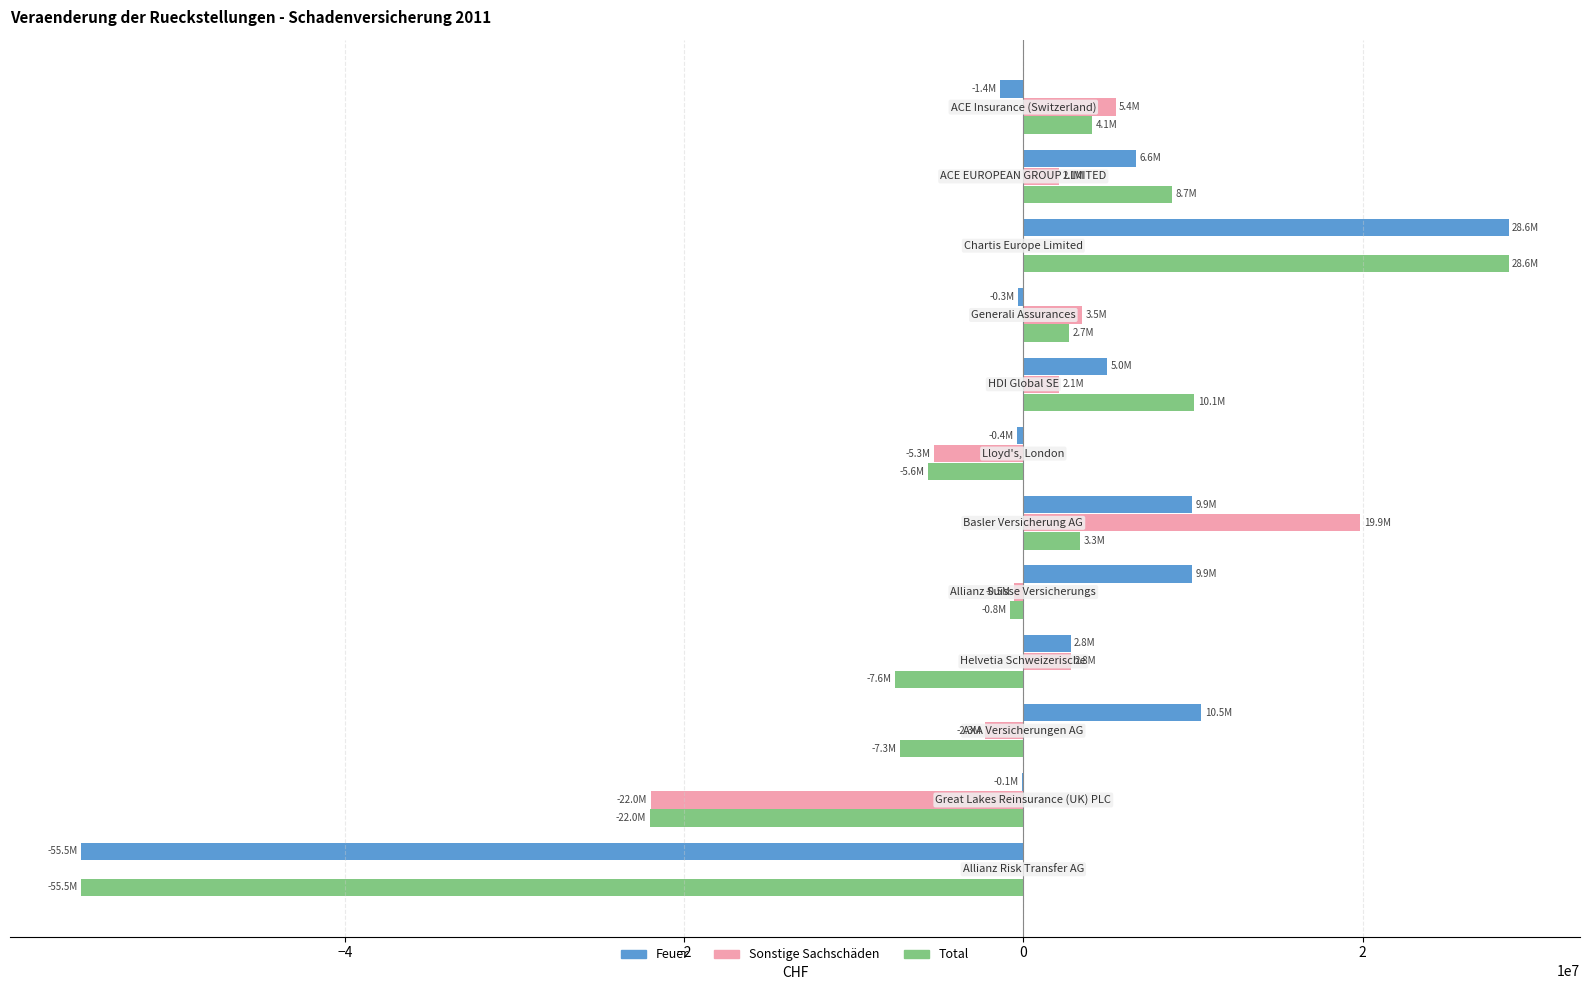

Count the number of data series in this chart.

3